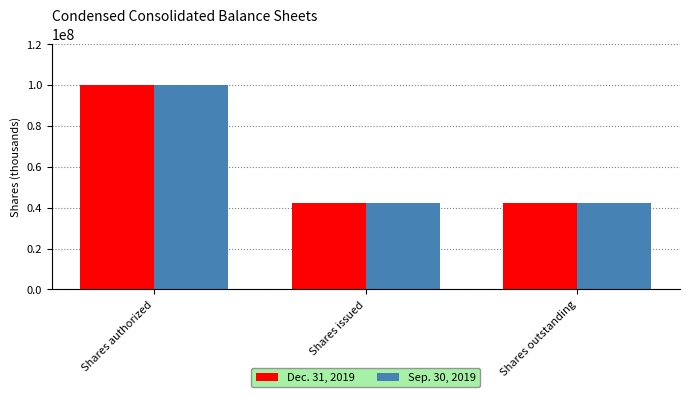

The value of Sep. 30, 2019 at Shares authorized is 100000000. True or false?

True